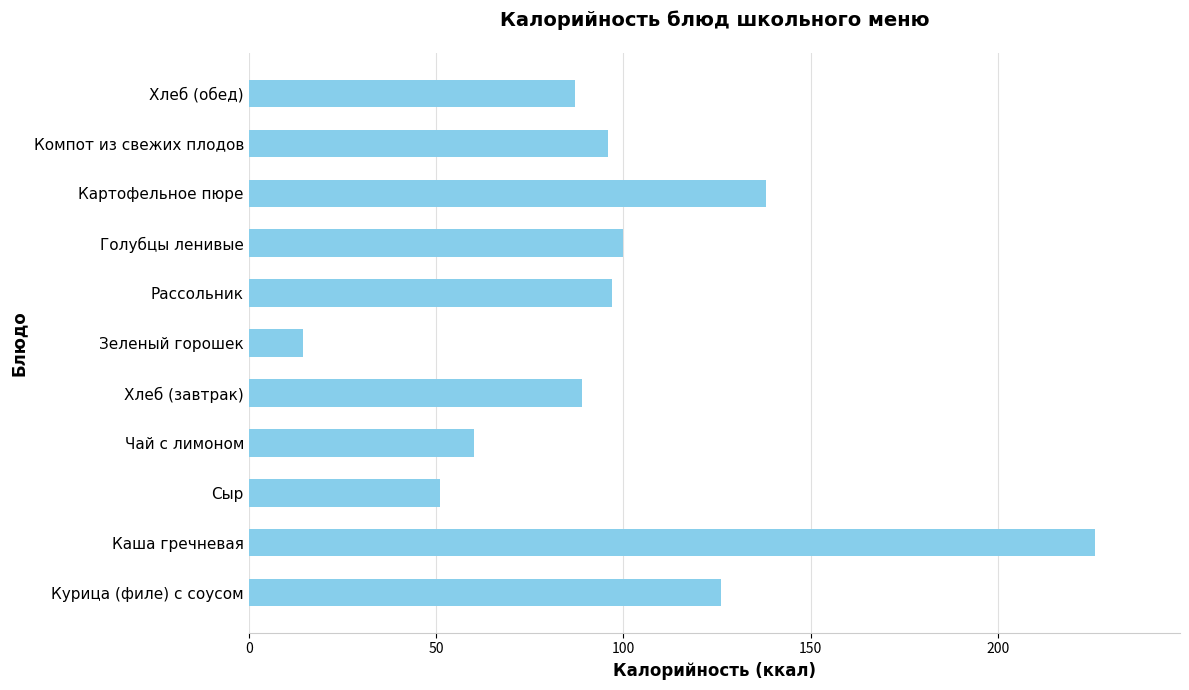

Between Картофельное пюре and Зеленый горошек, which is larger?

Картофельное пюре